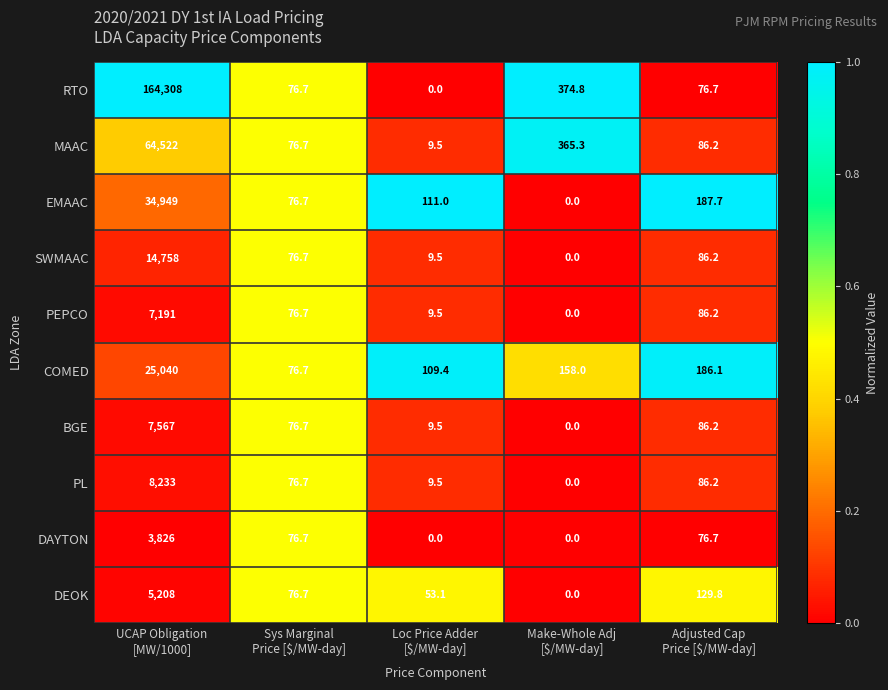

How many positive values does the DEOK series have?

4